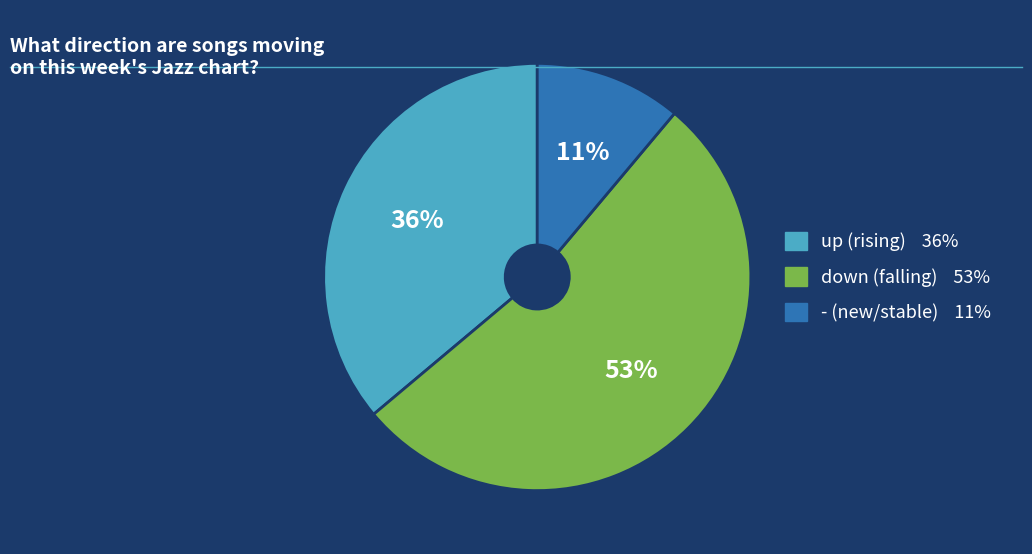

To the nearest percent, what is the difference between the largest and smallest slice percentages?

42%